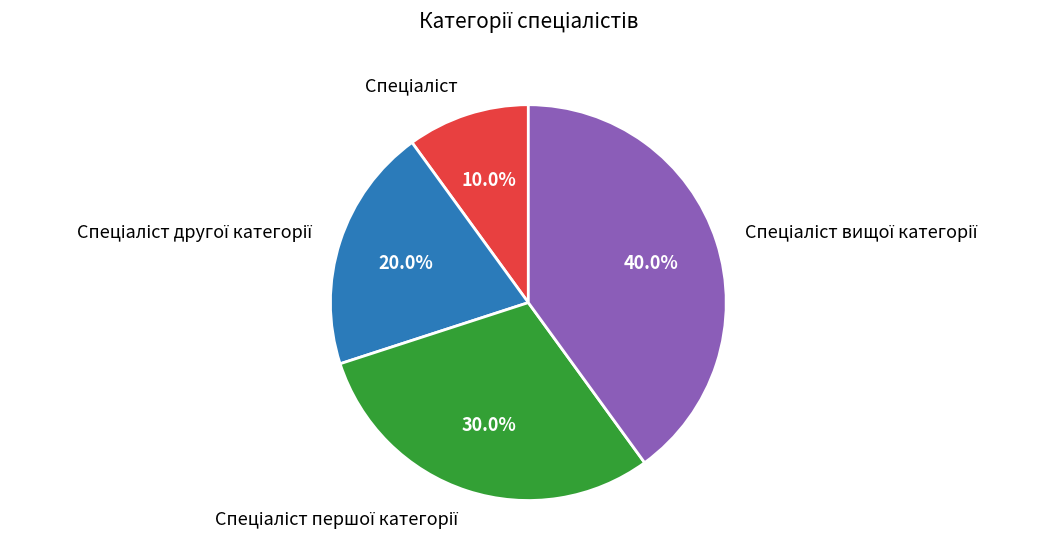

Is there any slice that represents more than half of the pie?

No